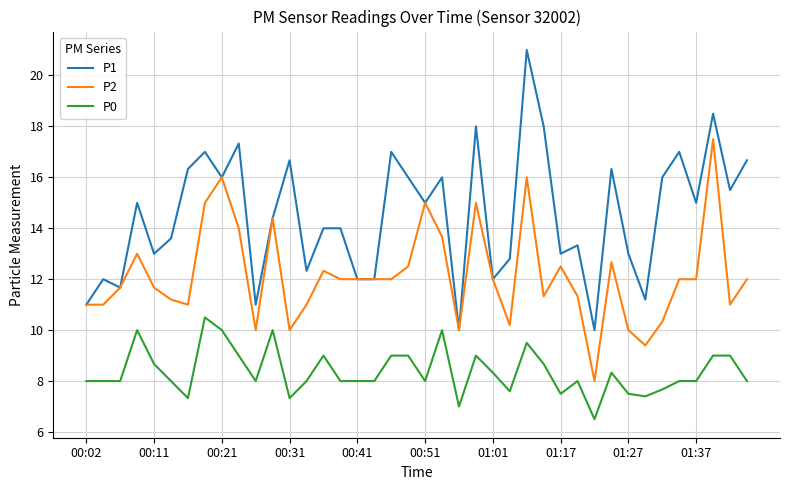

True or false: P2 and P0 cross at least once.

False